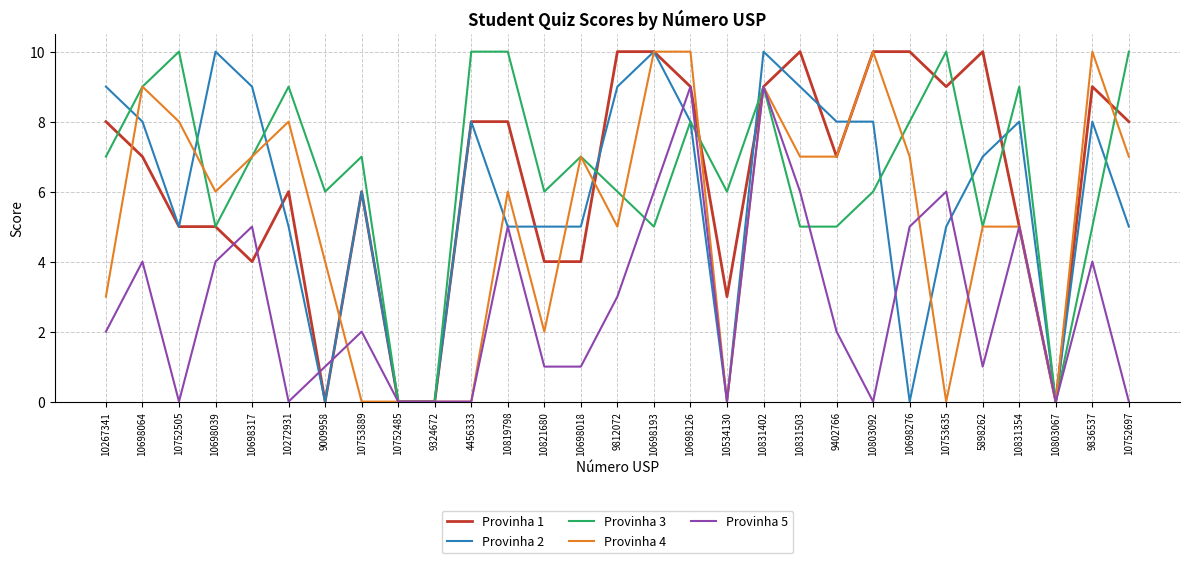

Rank the series at 10831503 from lowest to highest value.

Provinha 3, Provinha 5, Provinha 4, Provinha 2, Provinha 1